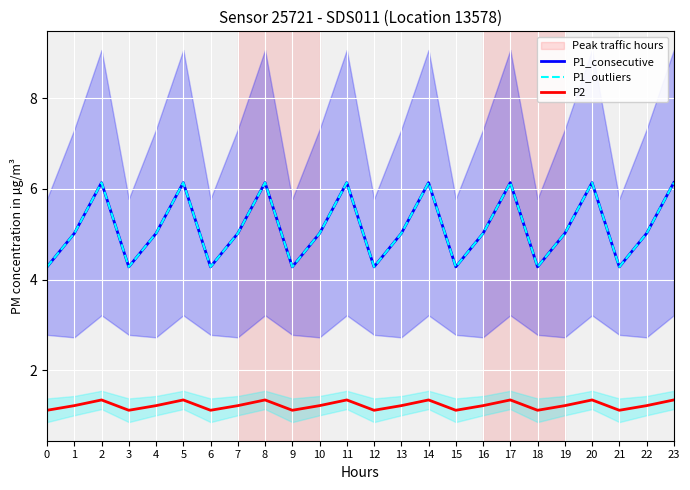

How many data points in P1_consecutive are above 5?

16